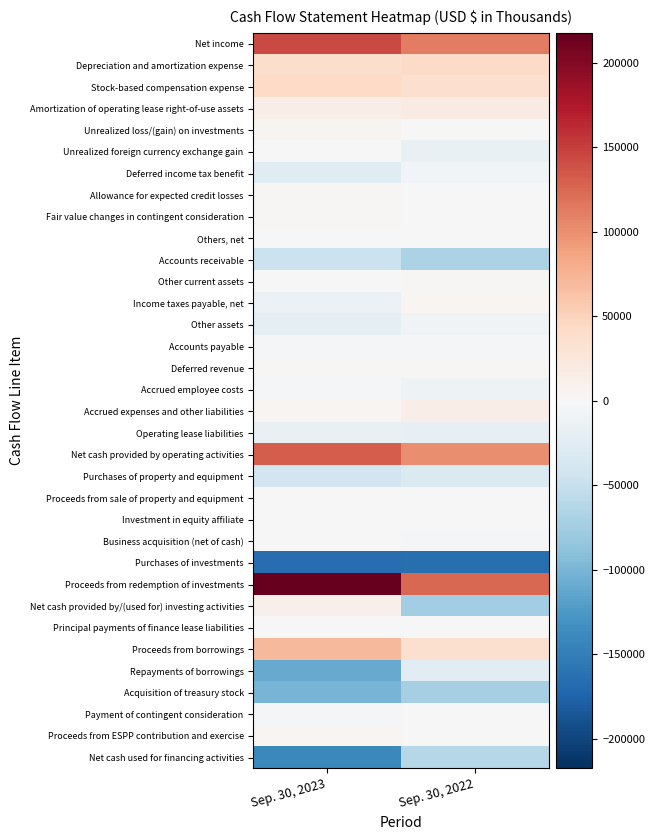

How many categories are shown in the chart?

2